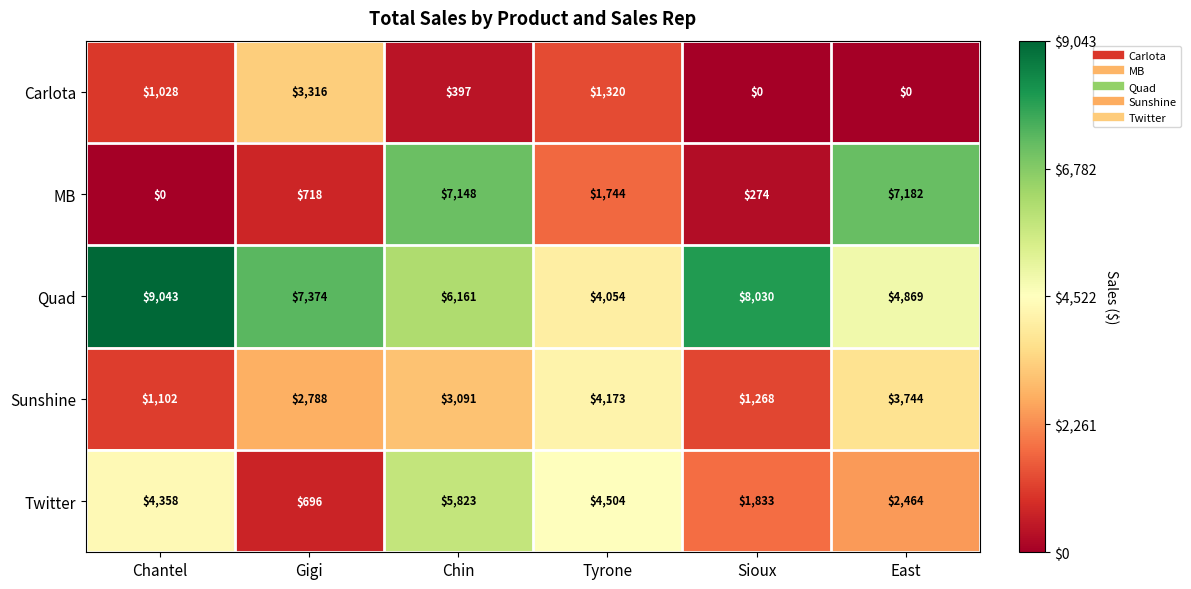

What is the total value across all series at Chin?

22620